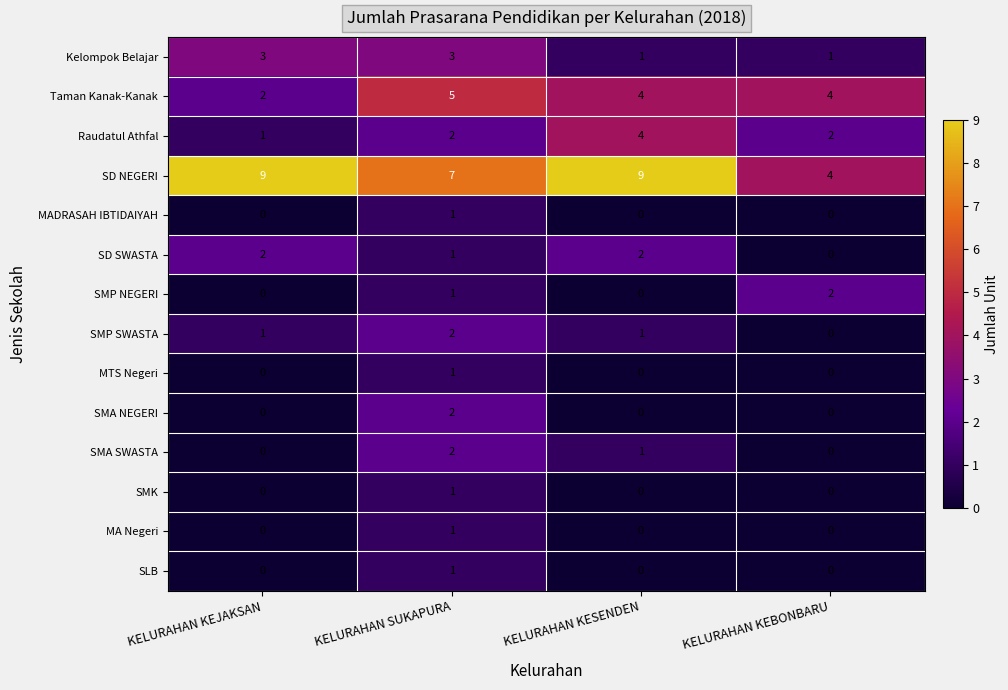

What is the spread (max minus min) of values at KELURAHAN SUKAPURA?

6